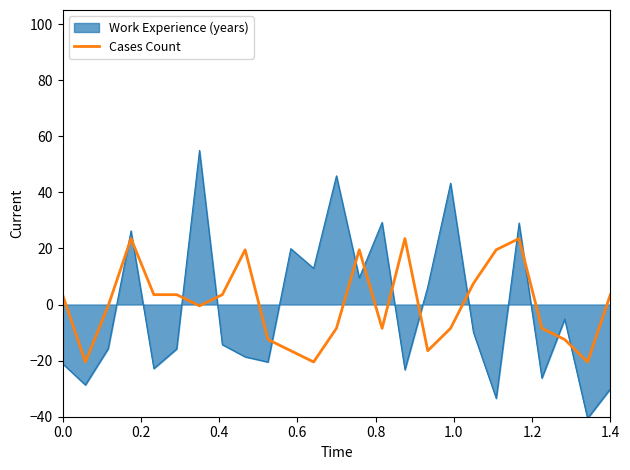

List the series in order of their peak value, highest first.

Work Experience (years), Cases Count